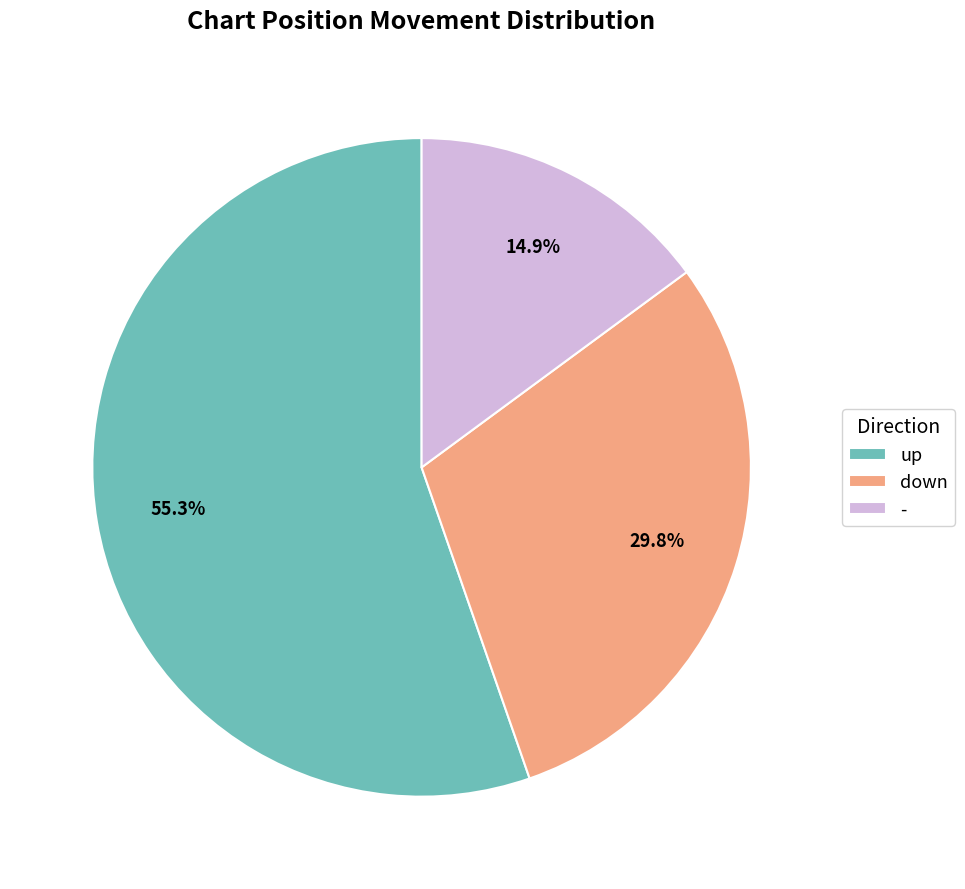

Is it true that - is 28% of the pie?

False